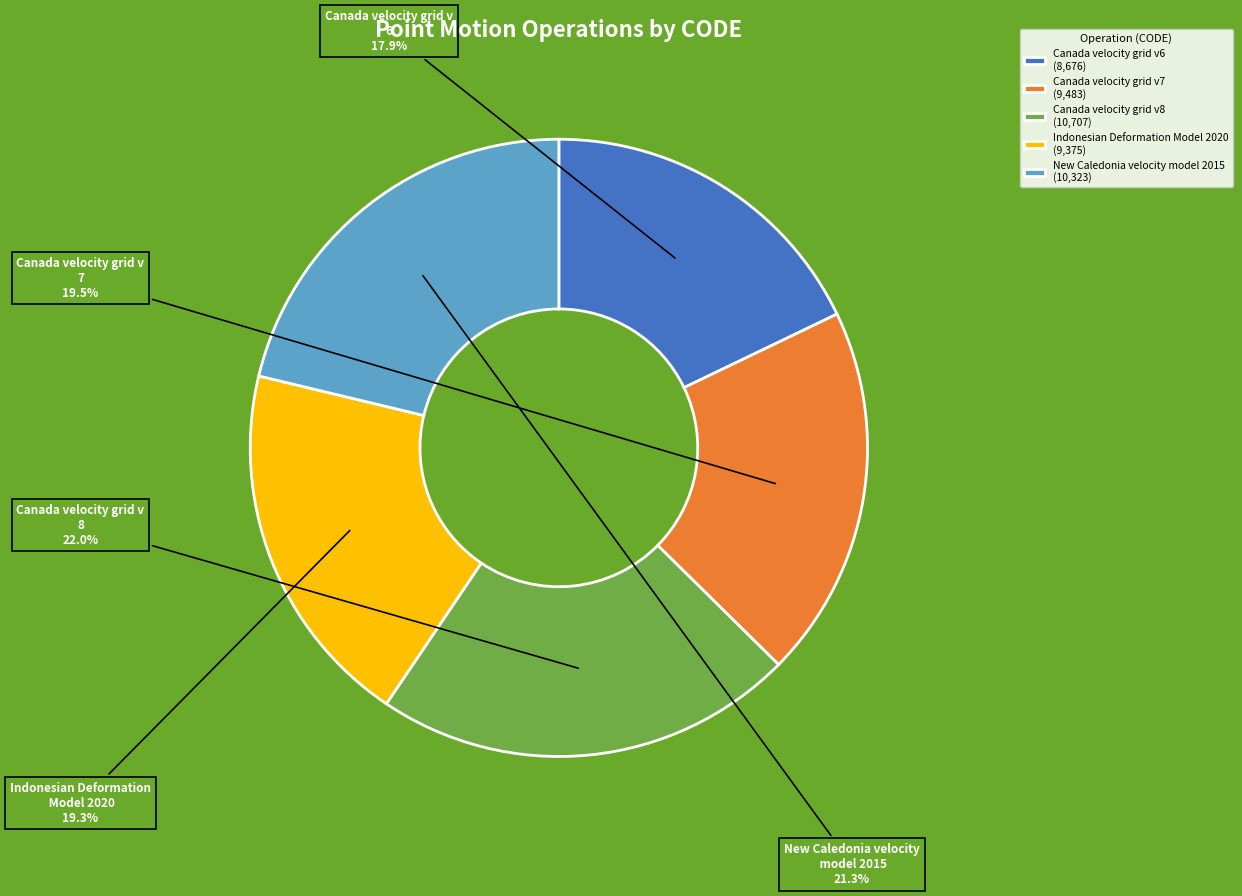

To the nearest percent, what is the average slice percentage?

20%